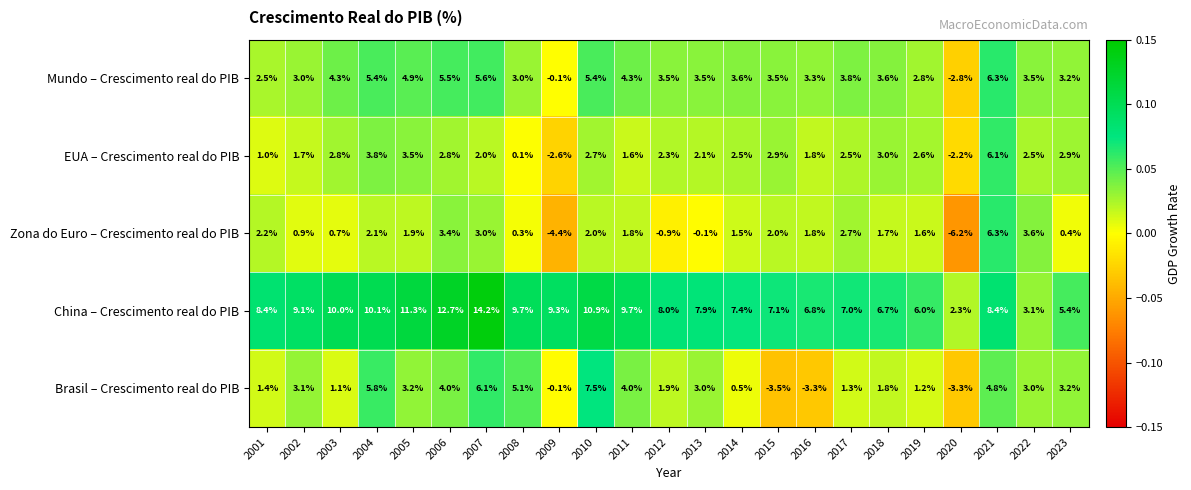

Rank the series at 2014 from lowest to highest value.

Brasil – Crescimento real do PIB, Zona do Euro – Crescimento real do PIB, EUA – Crescimento real do PIB, Mundo – Crescimento real do PIB, China – Crescimento real do PIB